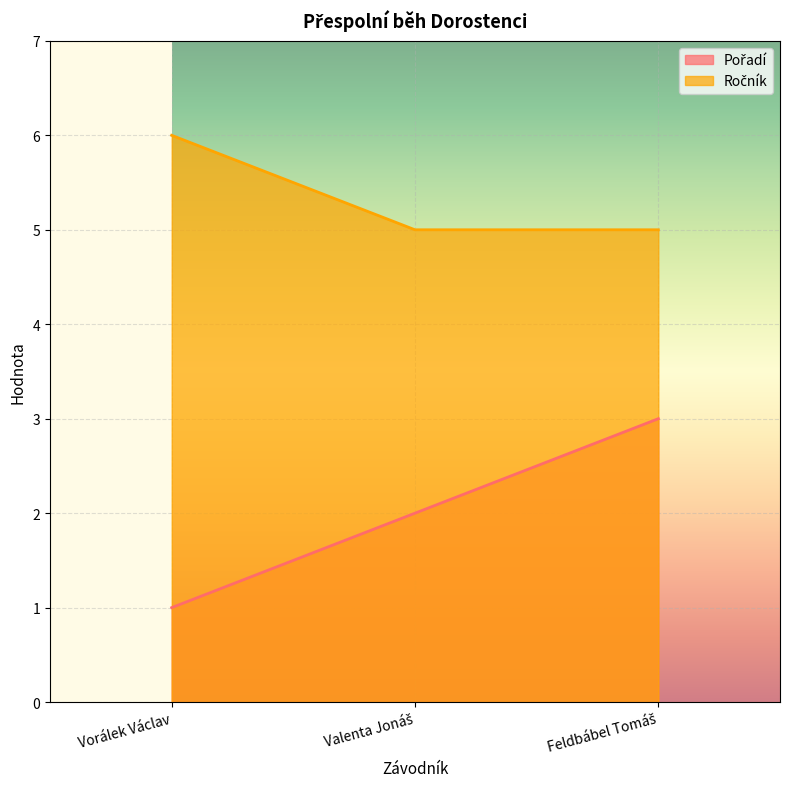

How many categories are shown in the chart?

3